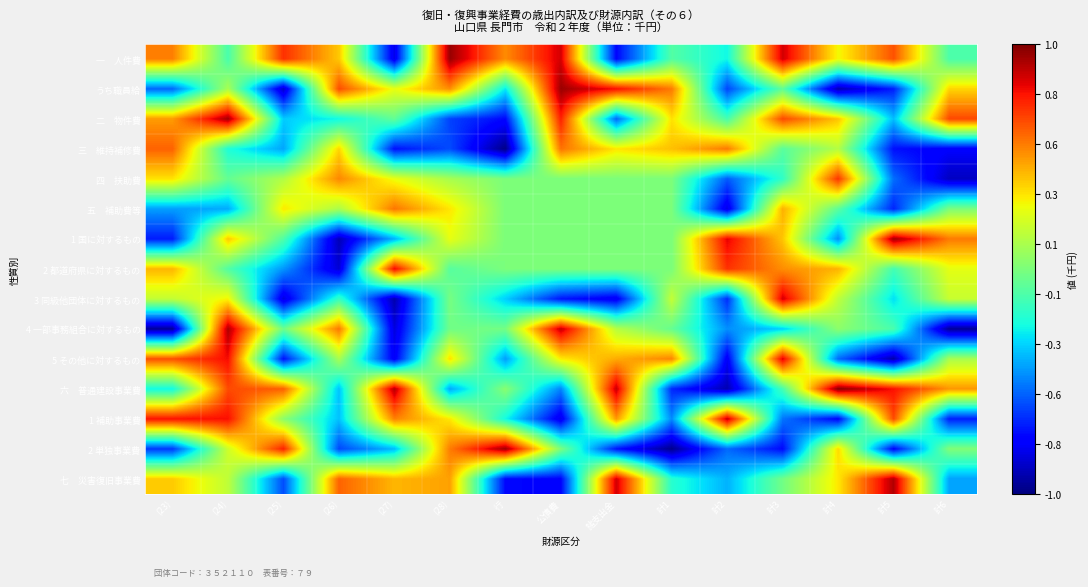

What is the total value across all series at 計3?

2.5